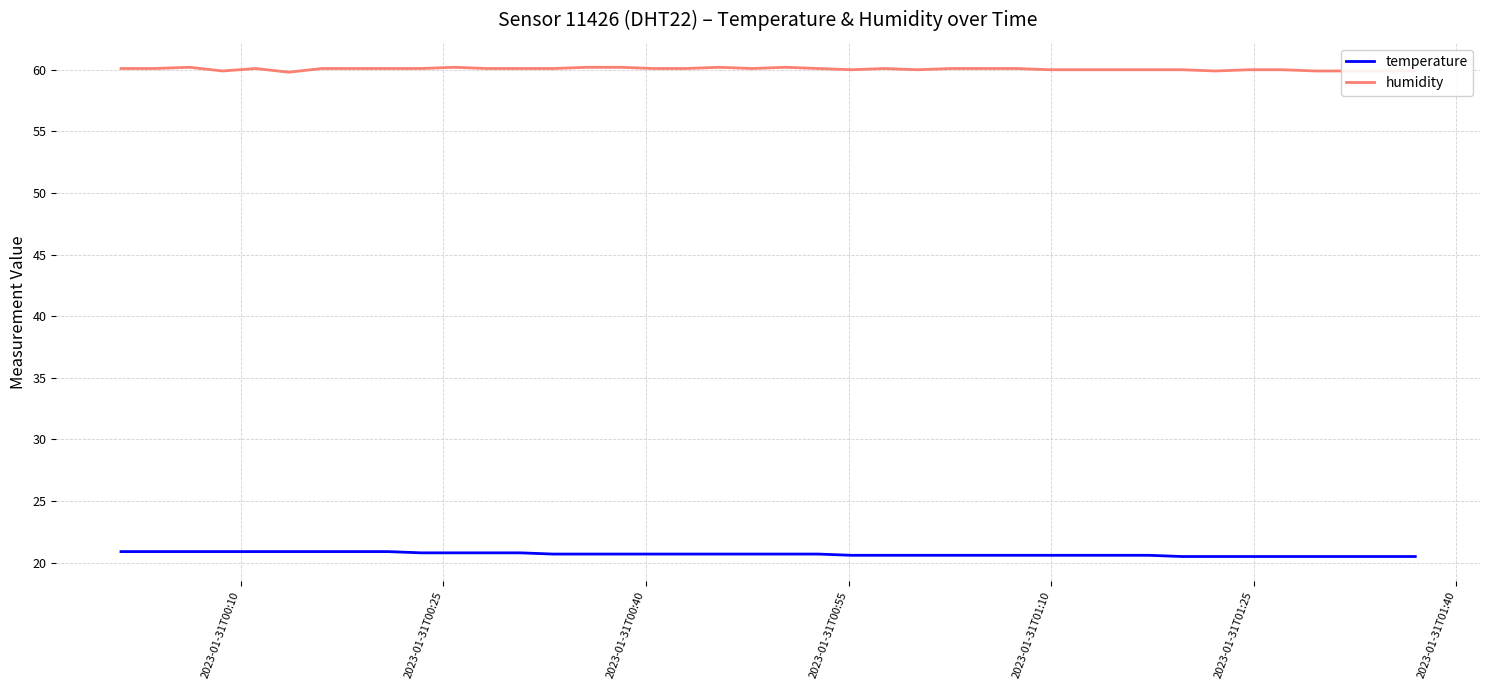

Which series has the largest total across all categories?

humidity